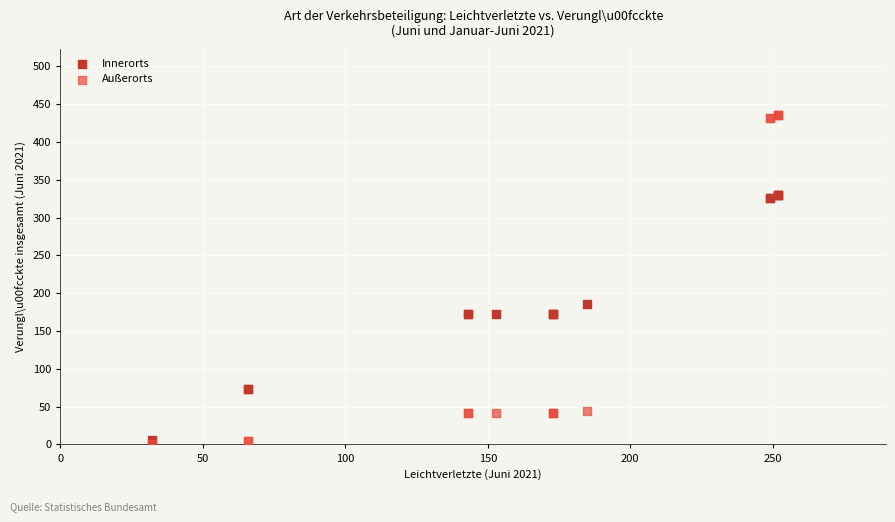

Which series reaches the minimum Y coordinate?

Außerorts